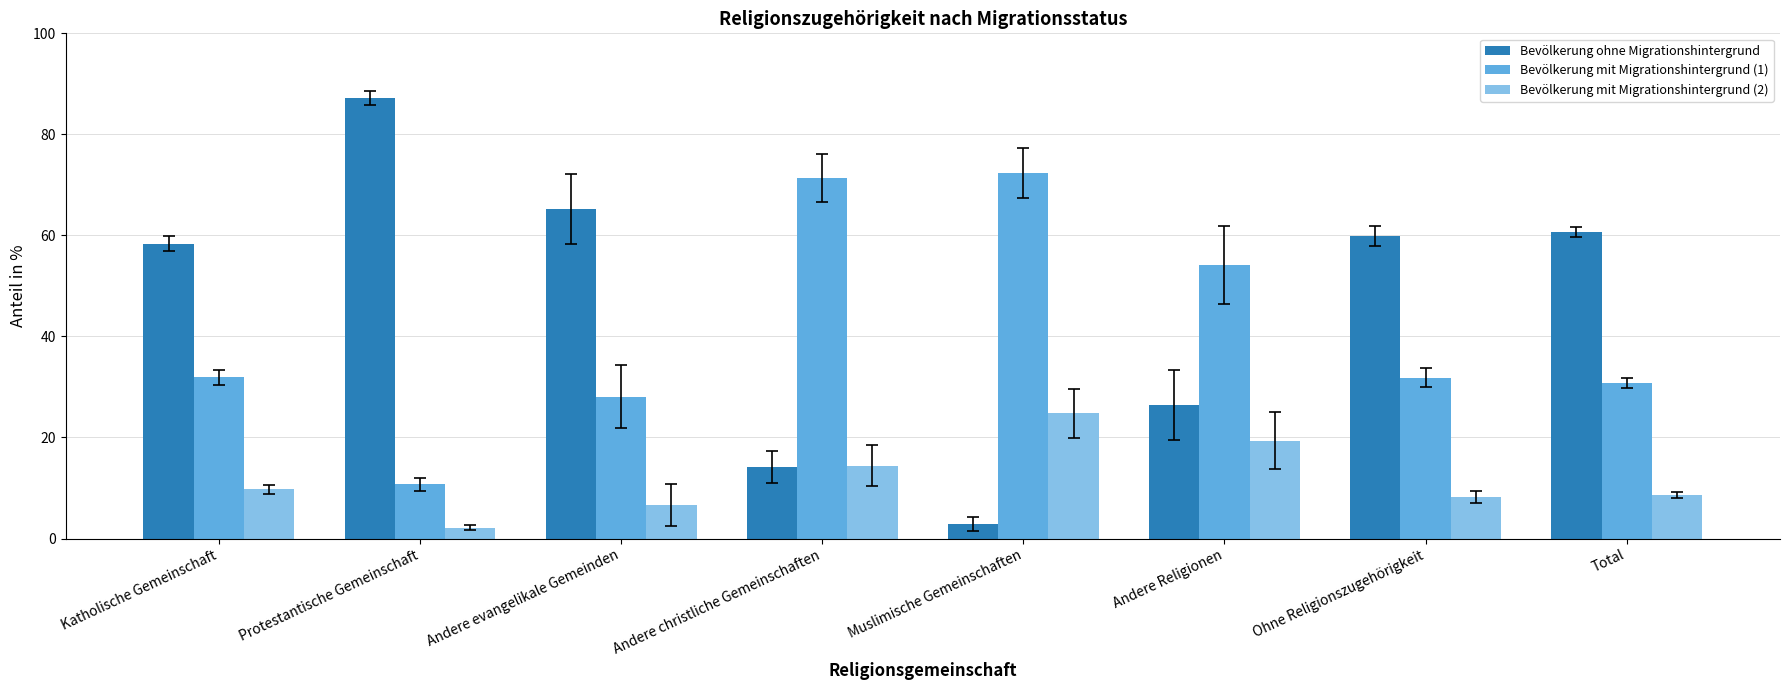

What is the spread (max minus min) of values at Ohne Religionszugehörigkeit?

51.6